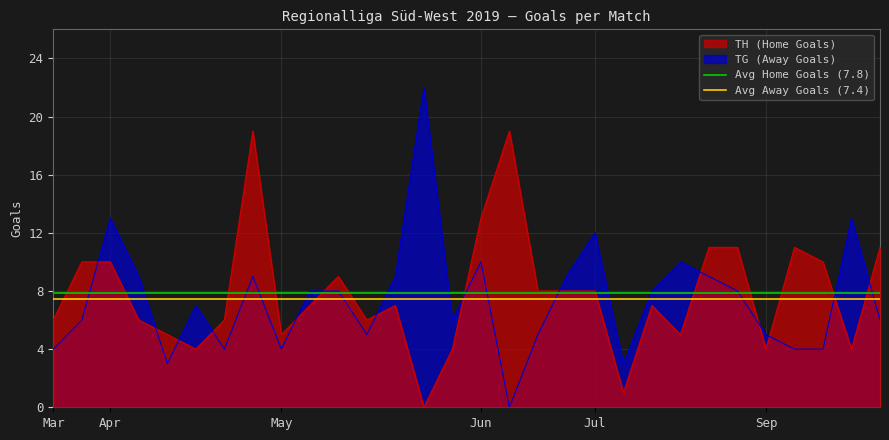

After their last crossing, which series has the higher values: TH (Home Goals) or TG (Away Goals)?

TH (Home Goals)